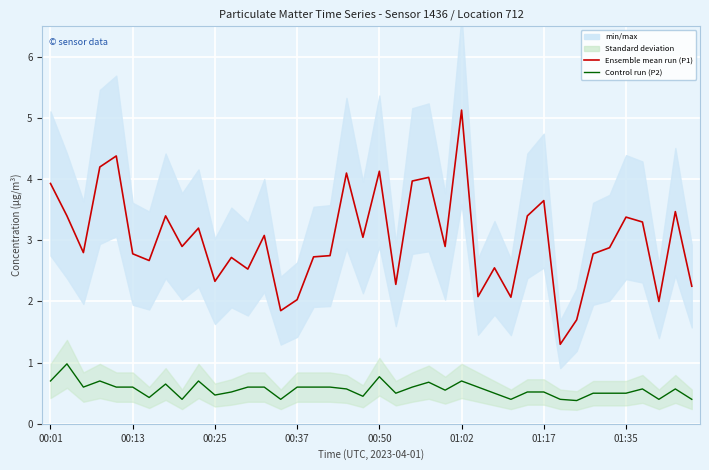

What is the difference between the Ensemble mean run (P1) values at 01:35 and 24?

0.5